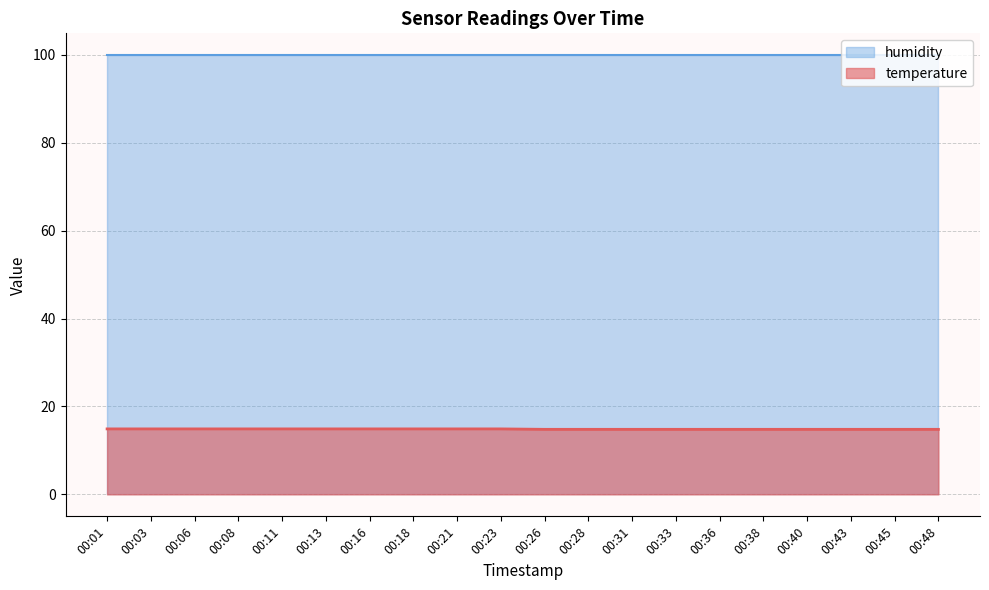

What is the value of the 2nd point from the left?

14.9